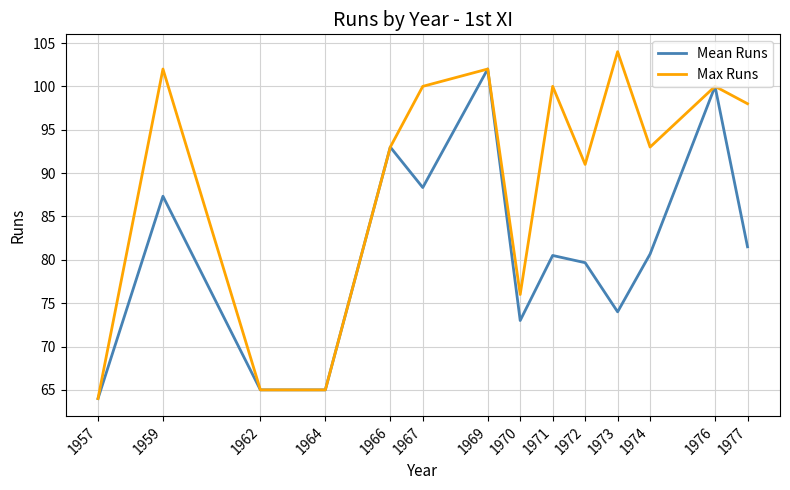

How many categories are shown in the chart?

14